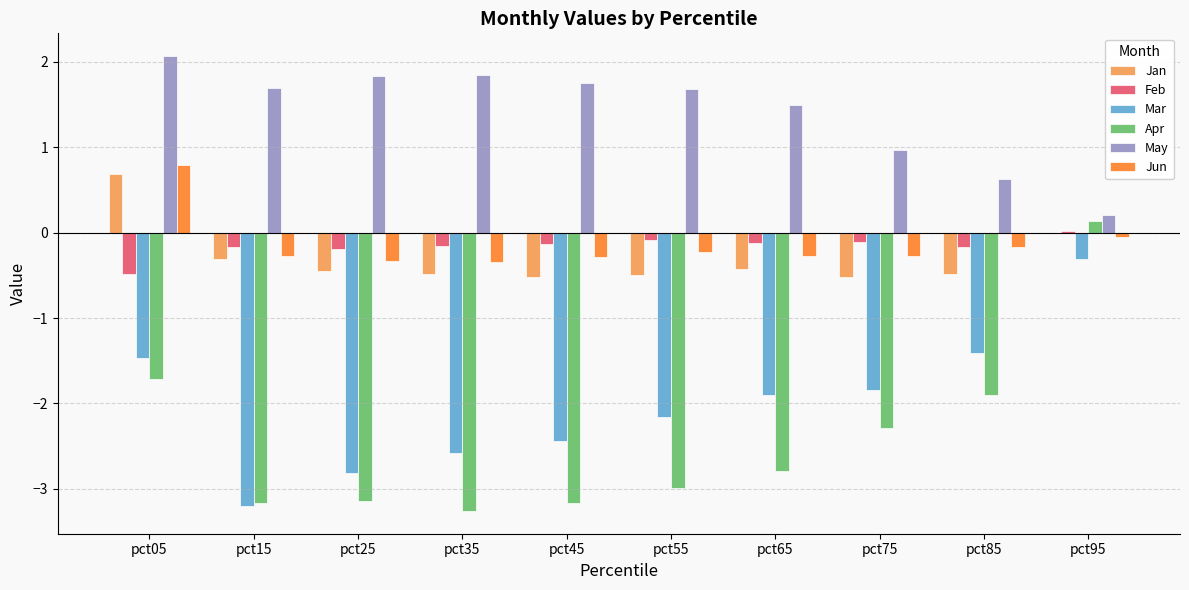

The value of Feb at pct95 is 0.0. True or false?

True